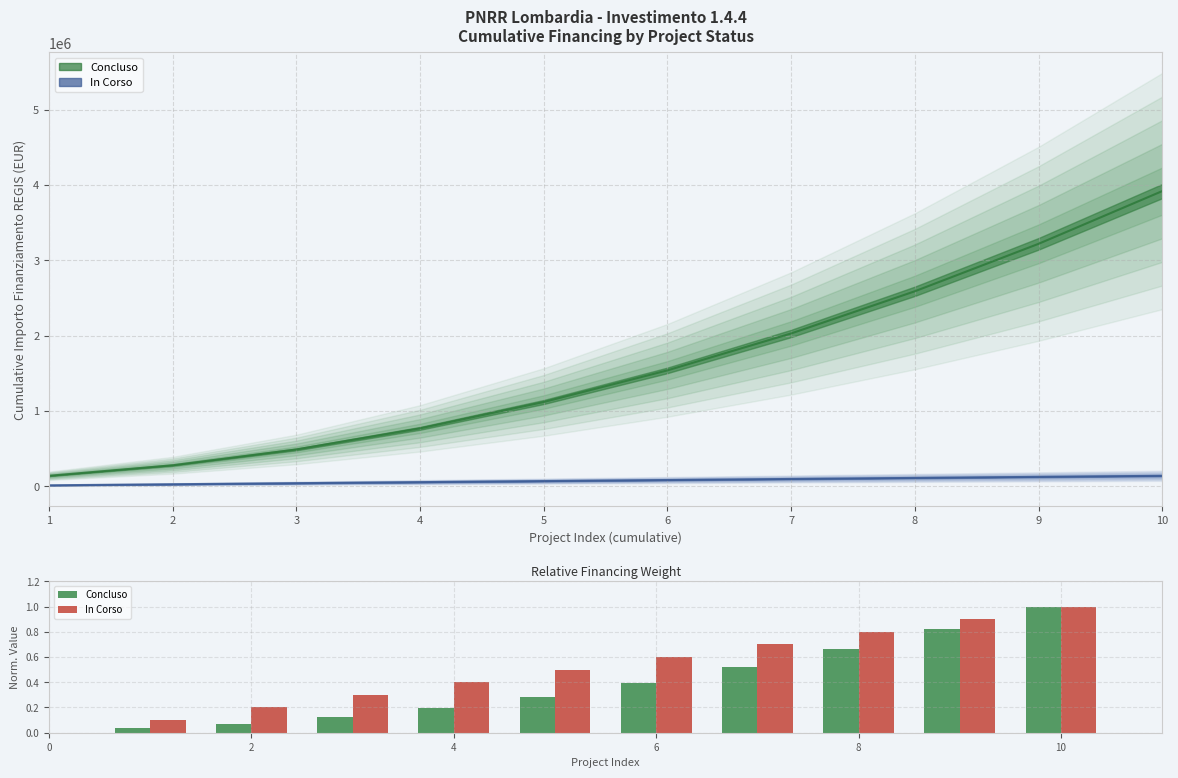

Reading right to left, list all the values displayed in this chart.

Concluso (line): 3920000.0	3220000.0	2590000.0	2030000.0	1540000.0	1120000.0	770000.0	490000.0	280000.0	140000.0
In Corso (line): 140000.0	126000.0	112000.0	98000.0	84000.0	70000.0	56000.0	42000.0	28000.0	14000.0
Concluso: 1.0	0.8	0.7	0.5	0.4	0.3	0.2	0.1	0.1	0.0
In Corso: 1.0	0.9	0.8	0.7	0.6	0.5	0.4	0.3	0.2	0.1